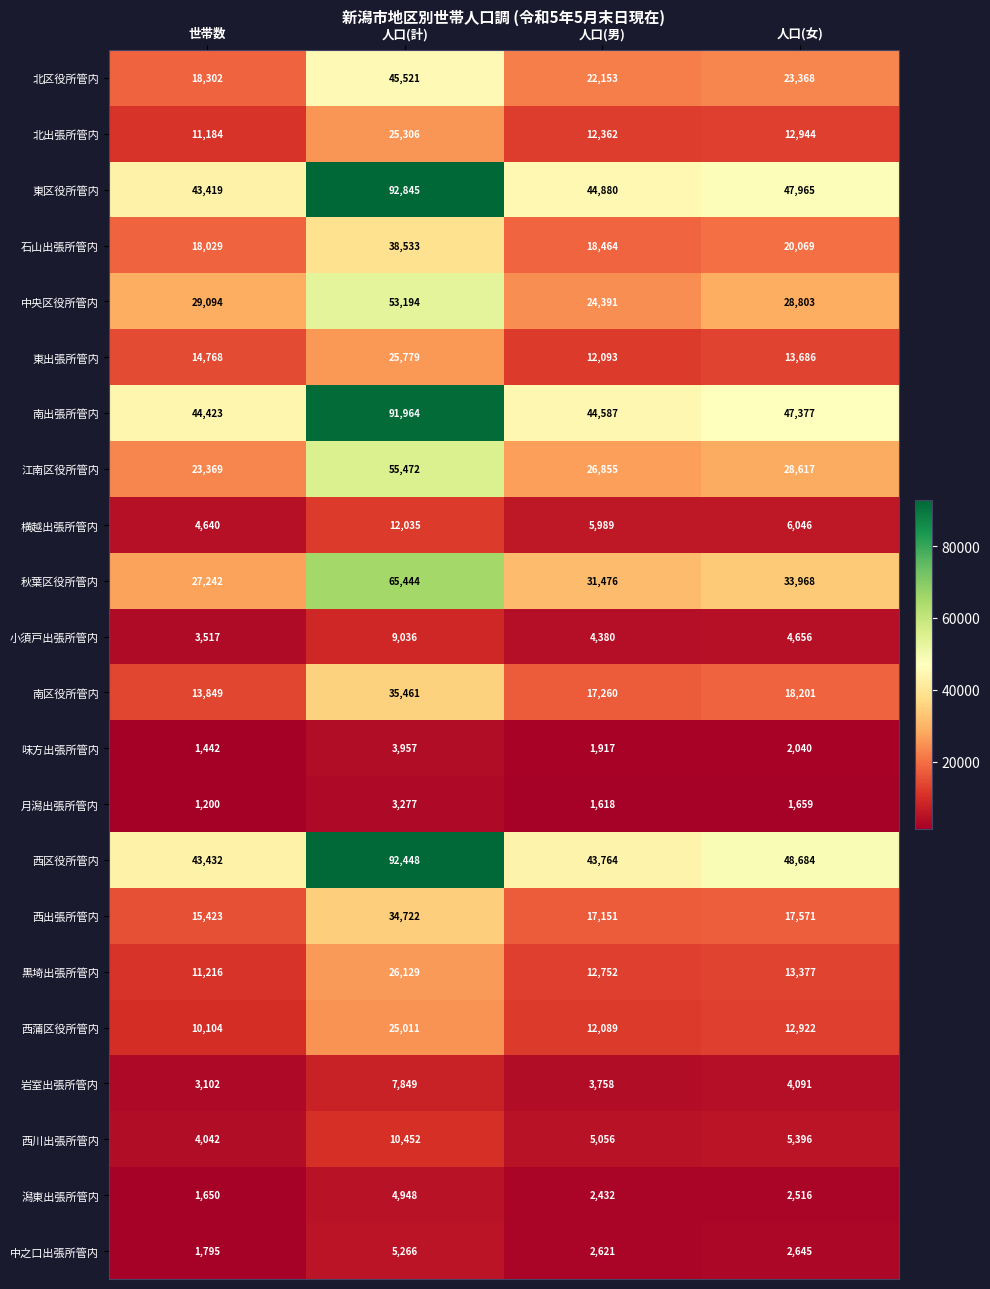

At which label does 秋葉区役所管内 first exceed 33968?

人口(計)